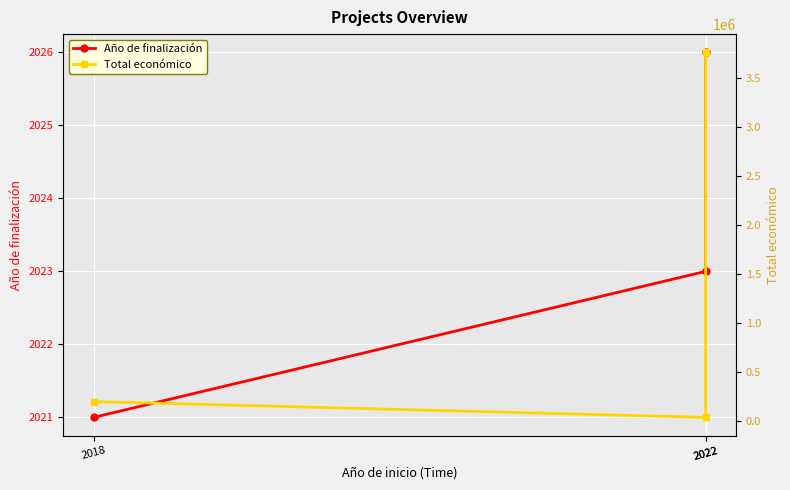

True or false: Total económico has a value of 46244 at 2022.

False